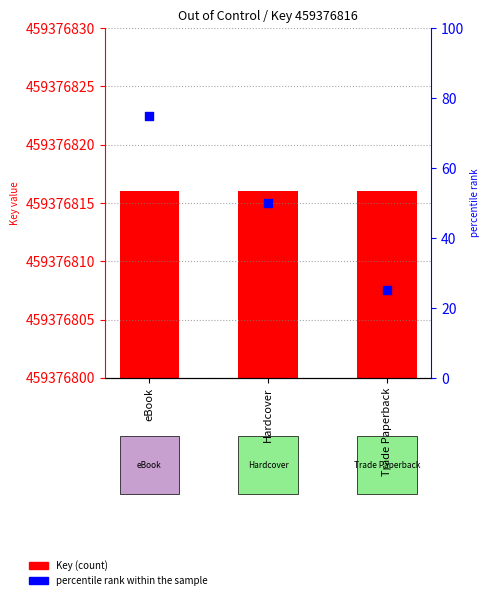

Which series has the largest total across all categories?

Key